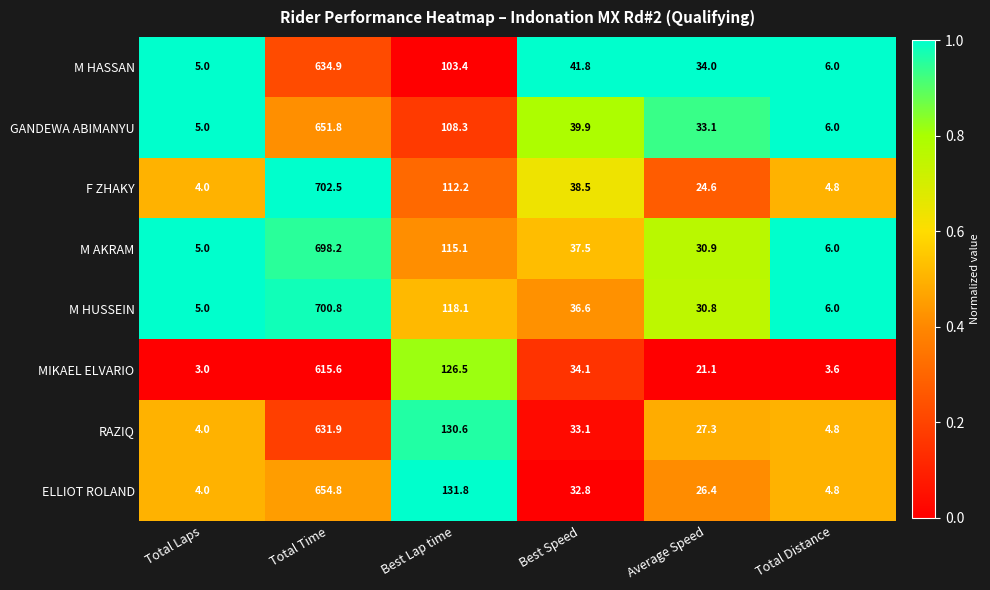

What is the difference between the second highest and second lowest values in the F ZHAKY series?

107.4